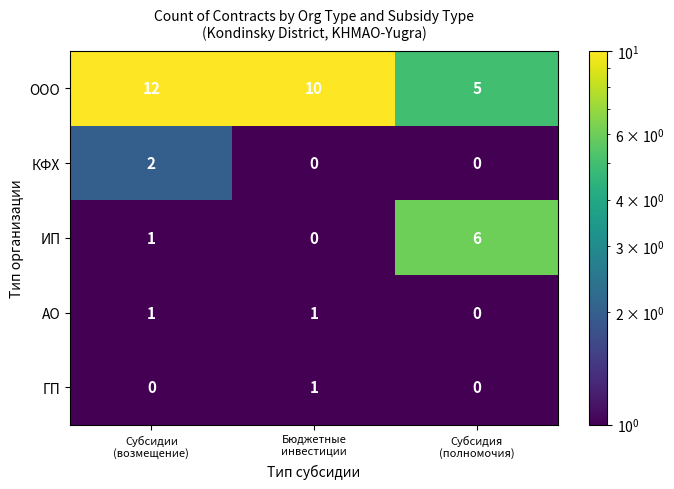

What is the lowest value of the ООО series?

5